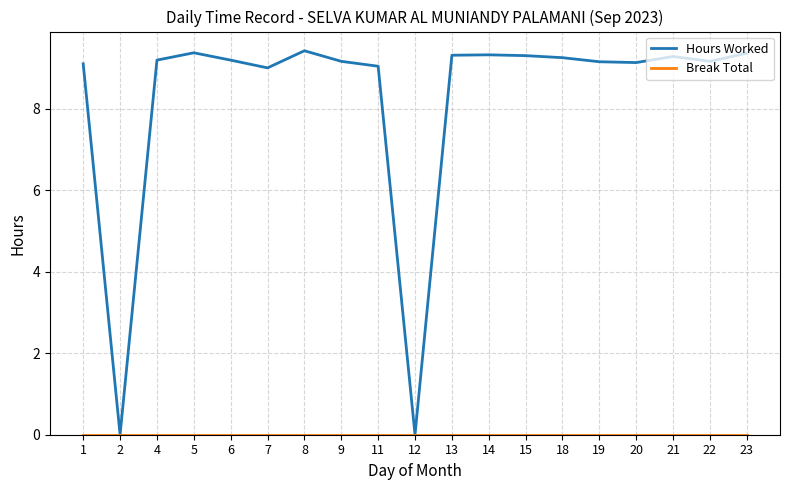

What is the maximum value shown in the chart?

9.4